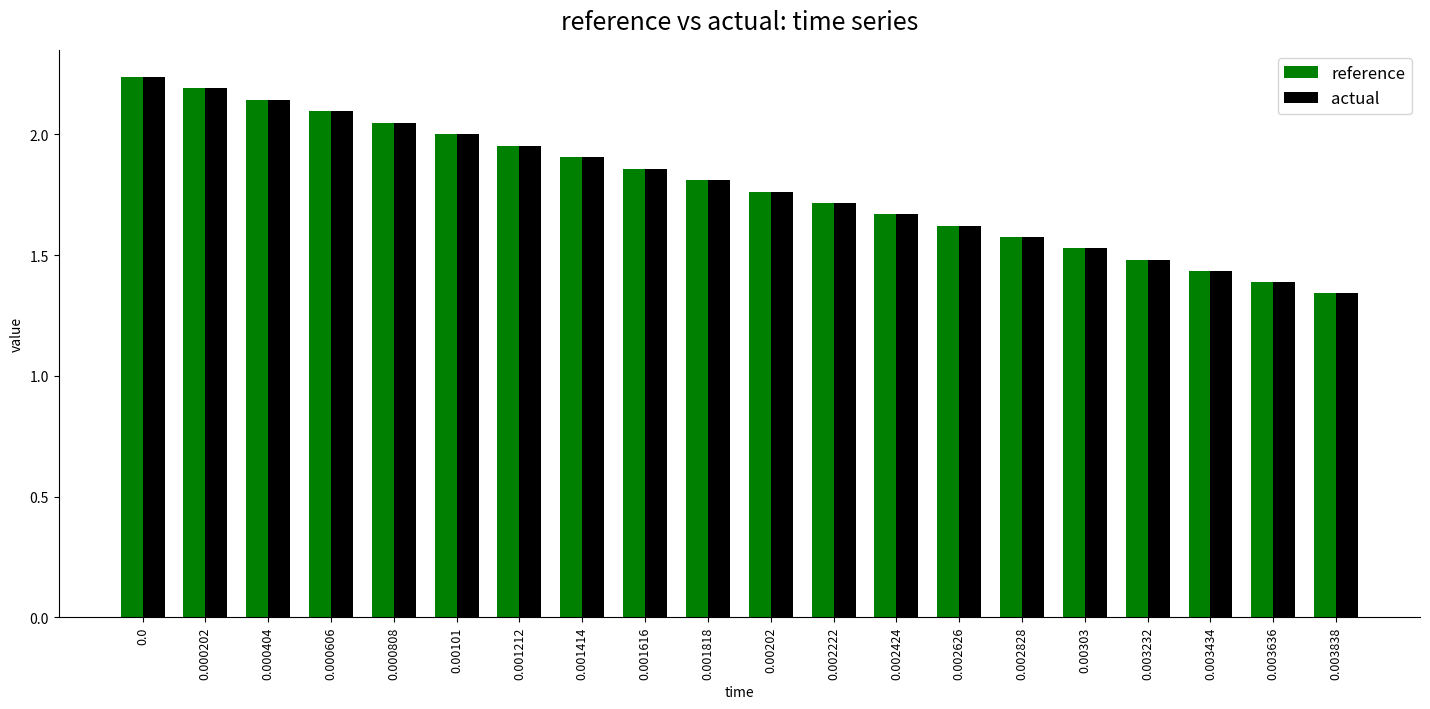

How many groups of bars are there?

20